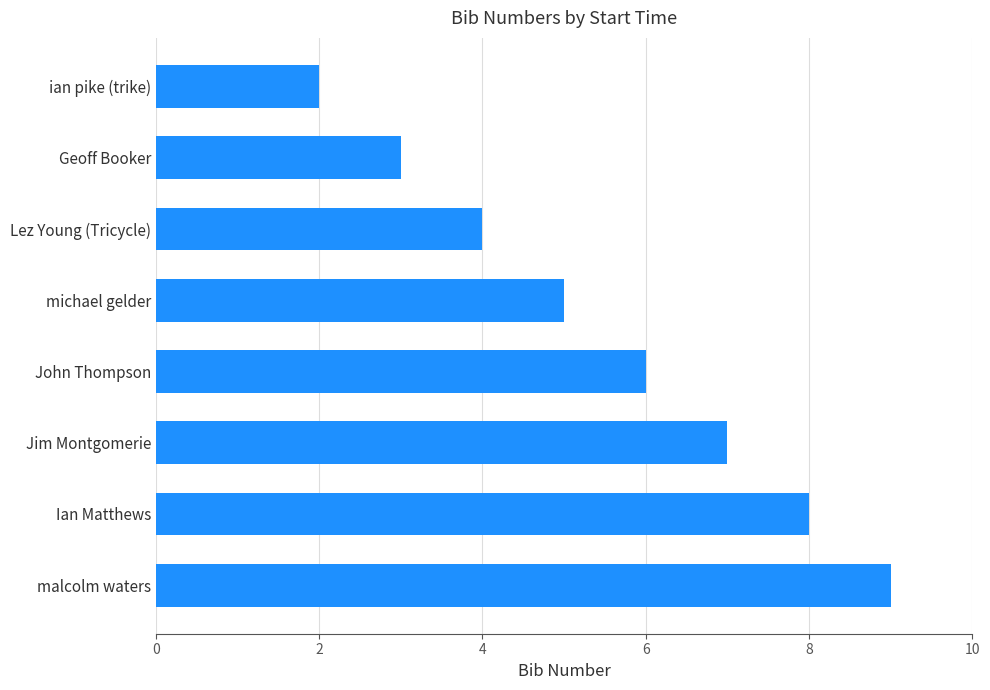

Read the value at Ian Matthews.

8